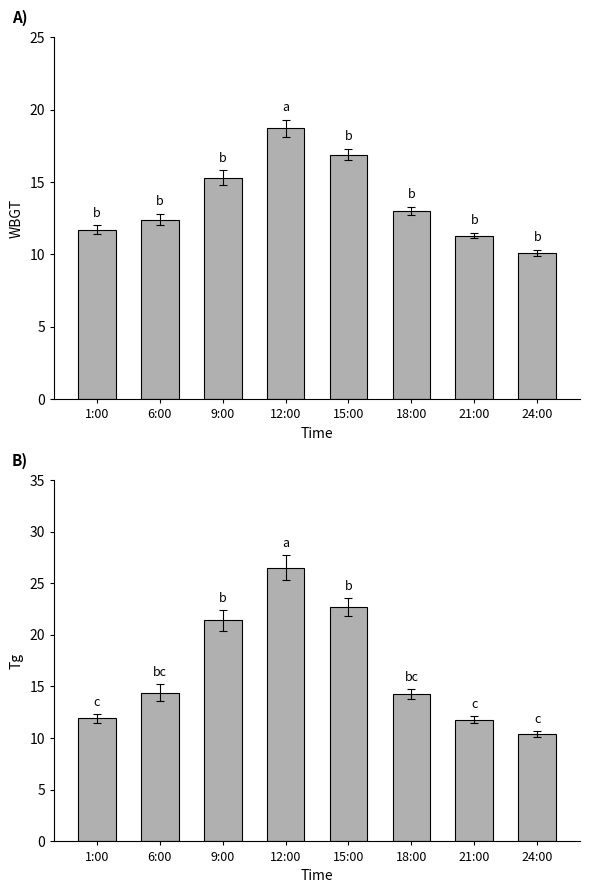

Is the value of WBGT at 18:00 greater than the value of Tg at 18:00?

No